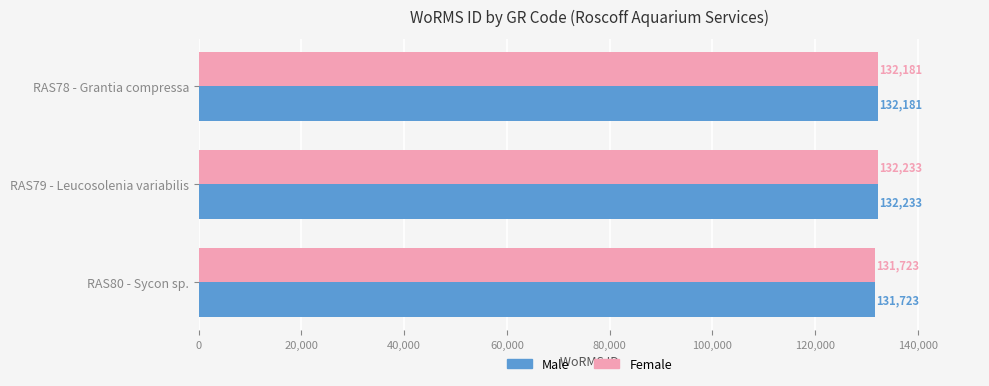

Rank the categories by Male value from lowest to highest.

RAS80 - Sycon sp., RAS78 - Grantia compressa, RAS79 - Leucosolenia variabilis